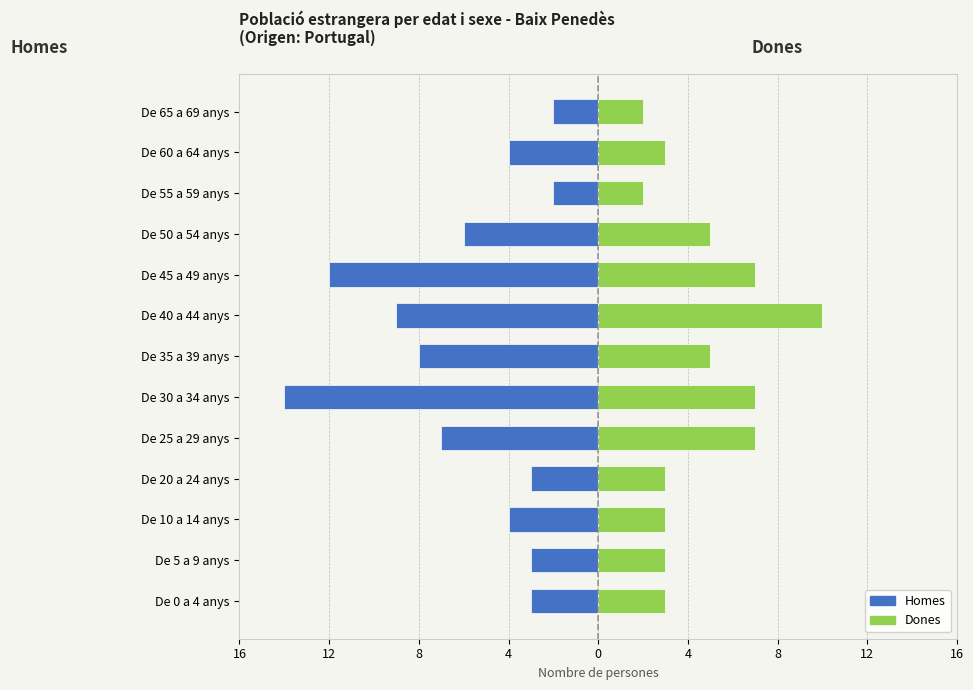

Which has a higher value, De 40 a 44 anys or De 45 a 49 anys?

De 40 a 44 anys